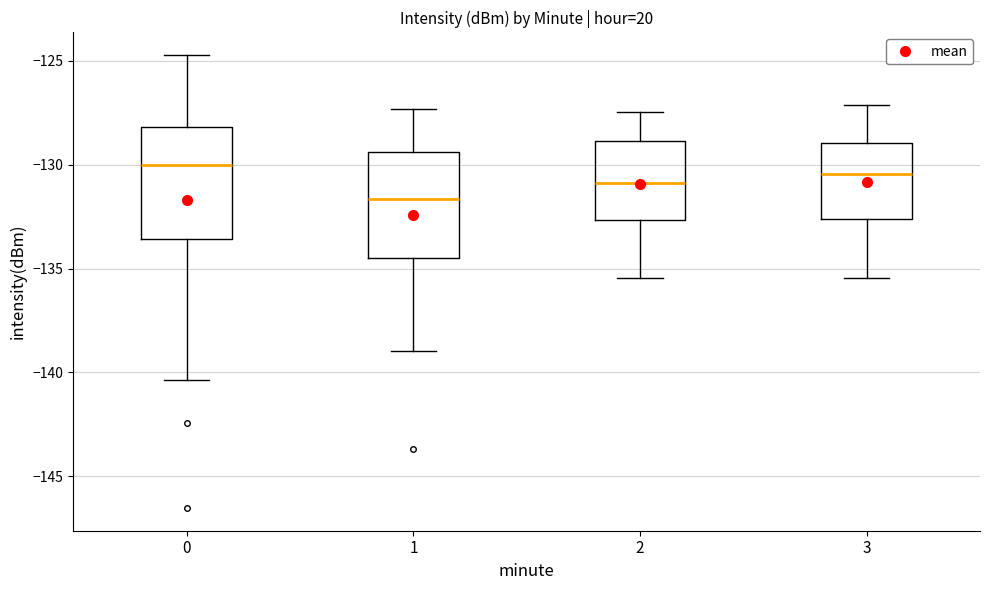

Where is the lower edge of the box at x = 2 on the y-axis? The values are not printed on the chart, so give them approximately, as read against the axis.

-132.5